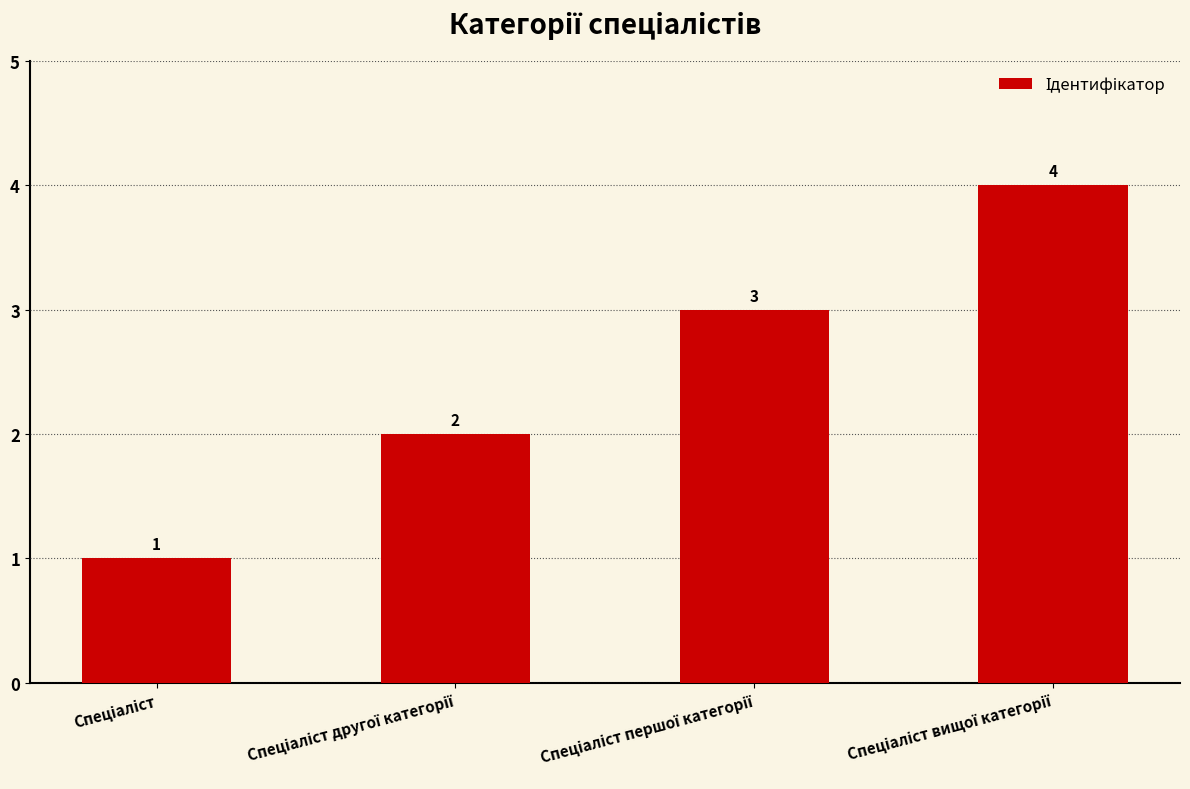

What is the sum of all values?

10